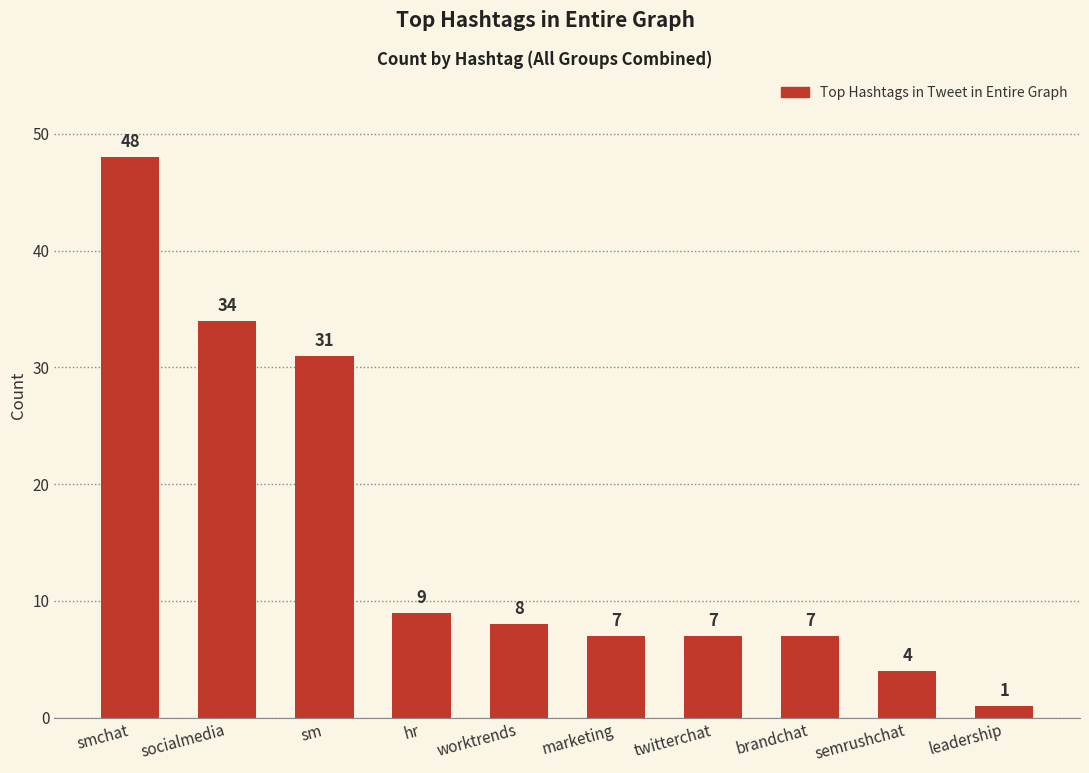

What is the difference between the maximum and minimum values?

47